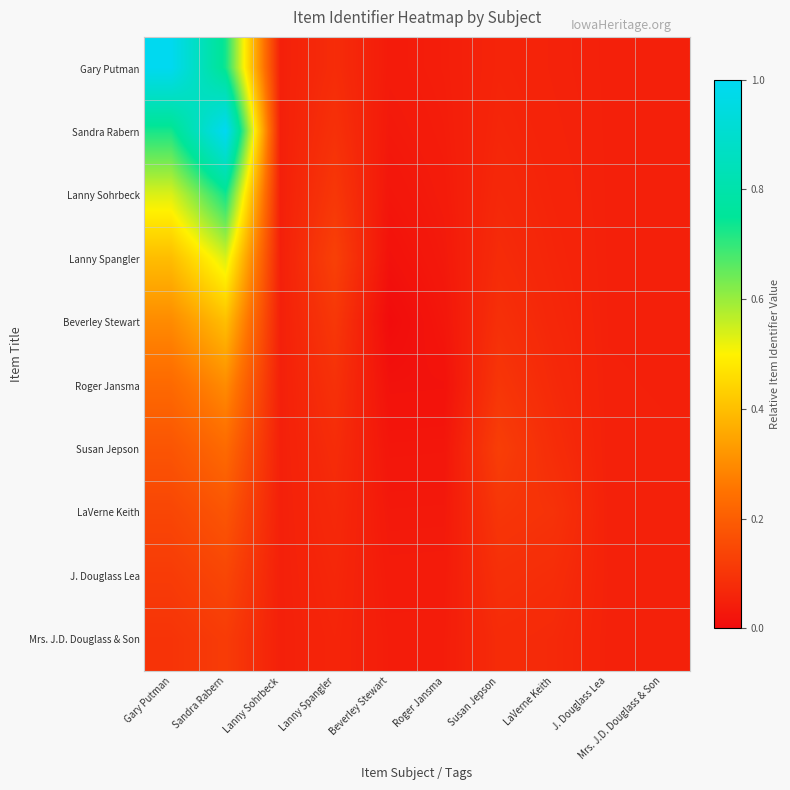

Which series changed the most between Susan Jepson and J. Douglass Lea?

Susan Jepson